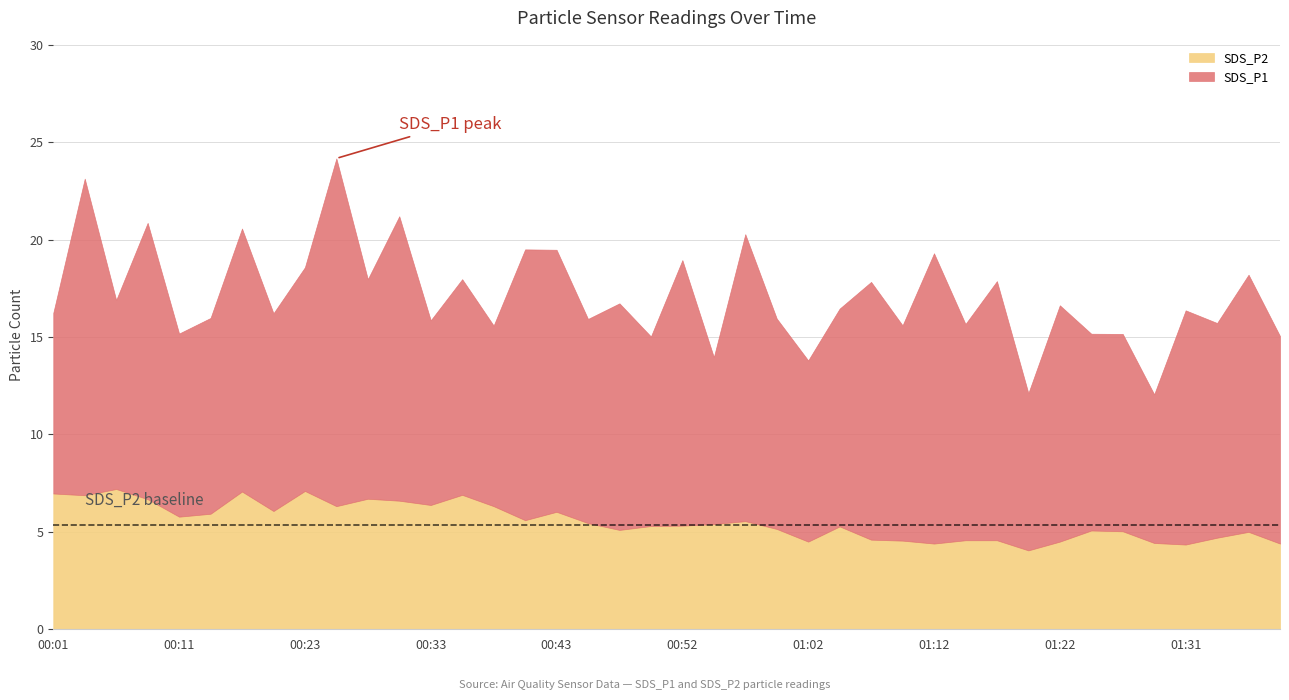

What is the difference between the SDS_P2 values at 00:43 and 00:40?

0.4